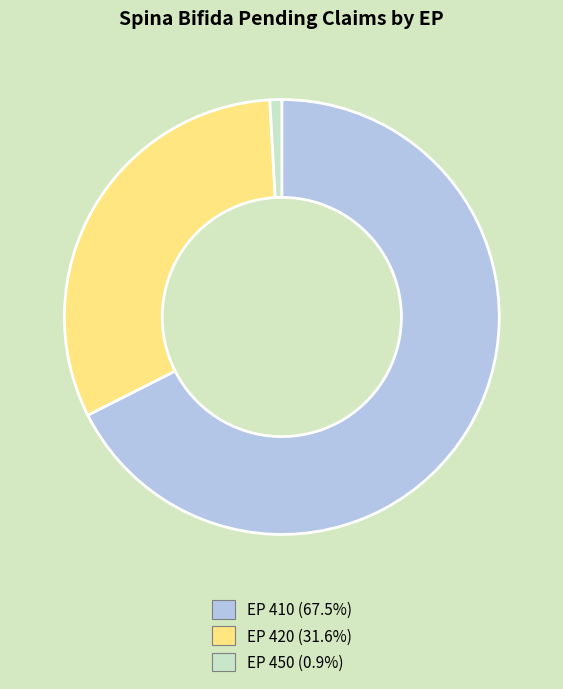

Rank the categories by value from highest to lowest.

EP 410, EP 420, EP 450